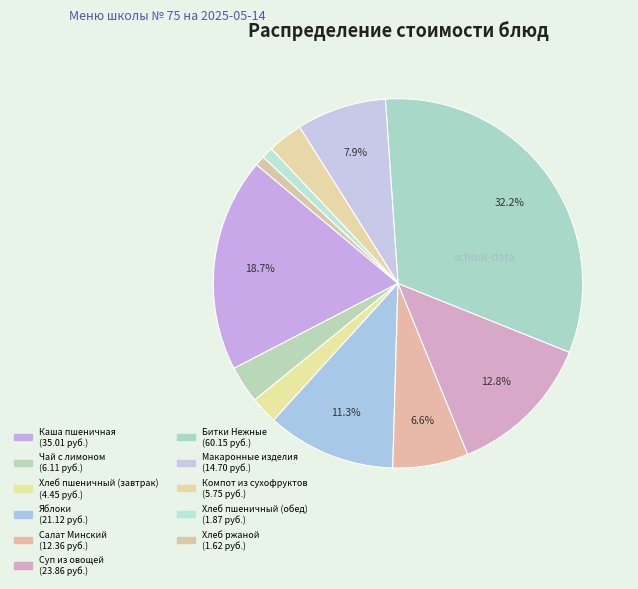

To the nearest percent, what is the combined percentage of Хлеб пшеничный (завтрак) and Салат Минский?

9%